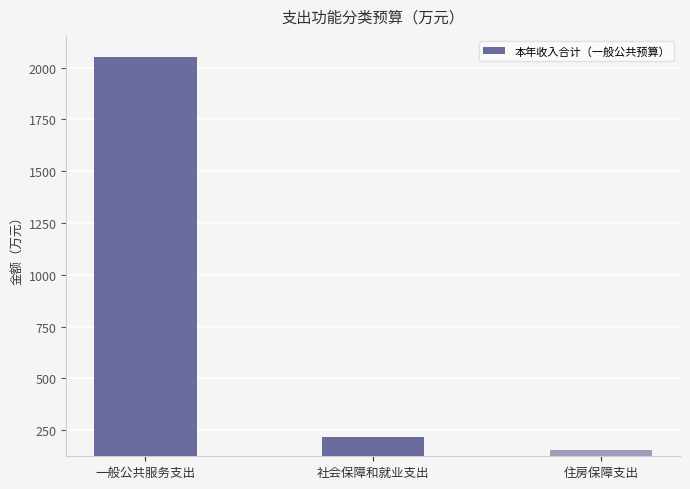

True or false: the data shows 2050.8 at 一般公共服务支出.

True